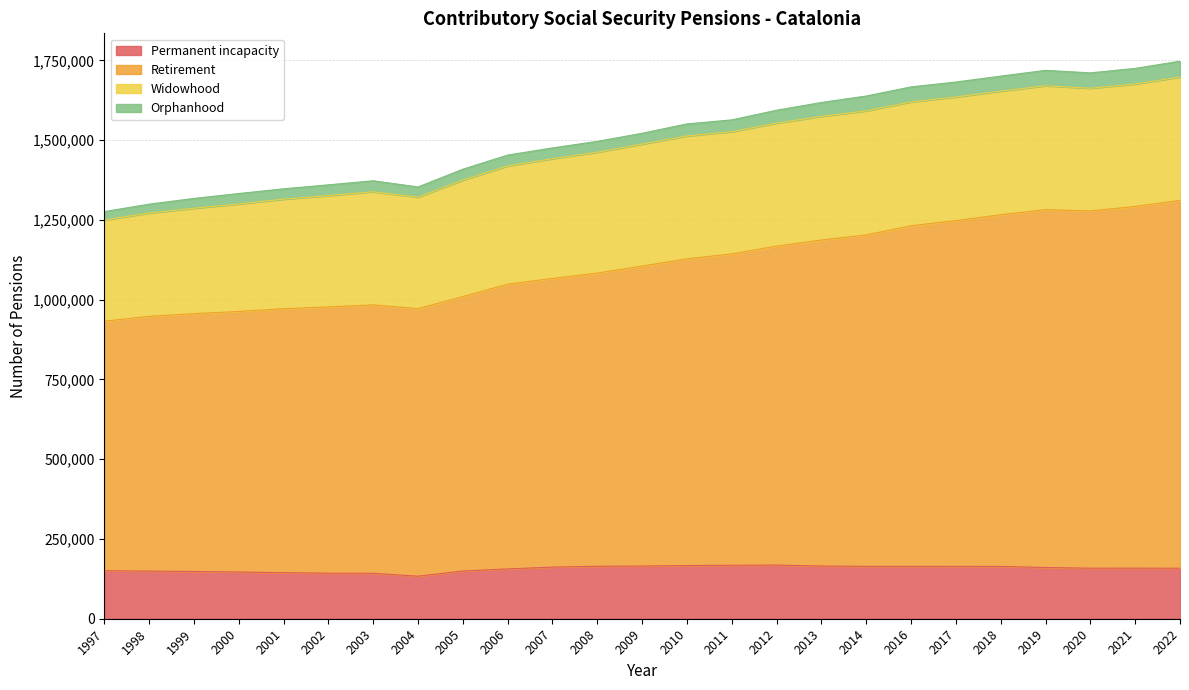

Is it true that Permanent incapacity equals 201031 at 2005?

False